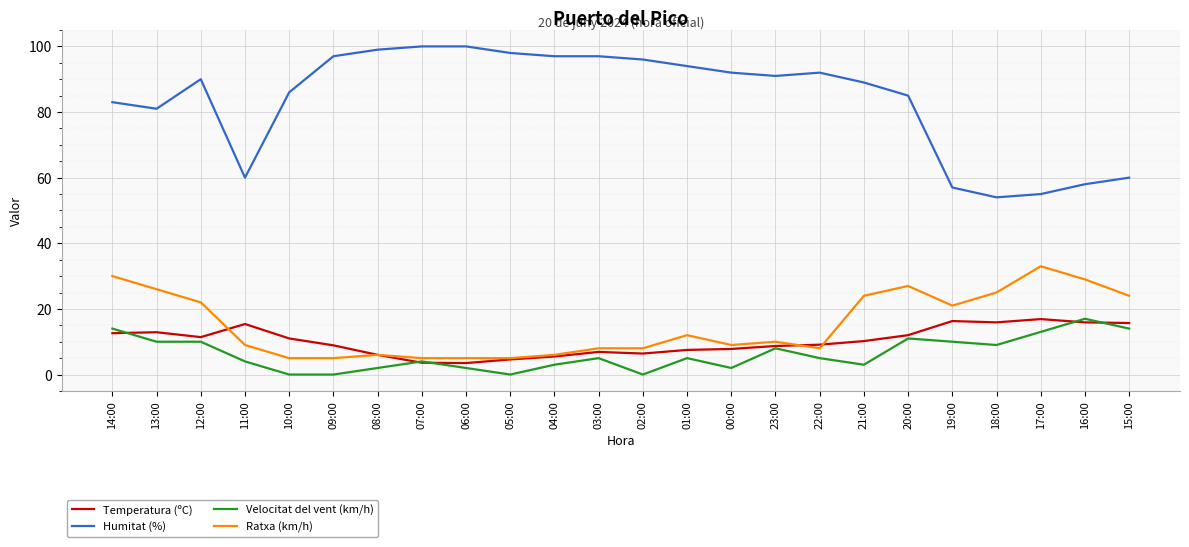

Is the value of Velocitat del vent (km/h) at 15:00 greater than the value of Ratxa (km/h) at 11:00?

Yes